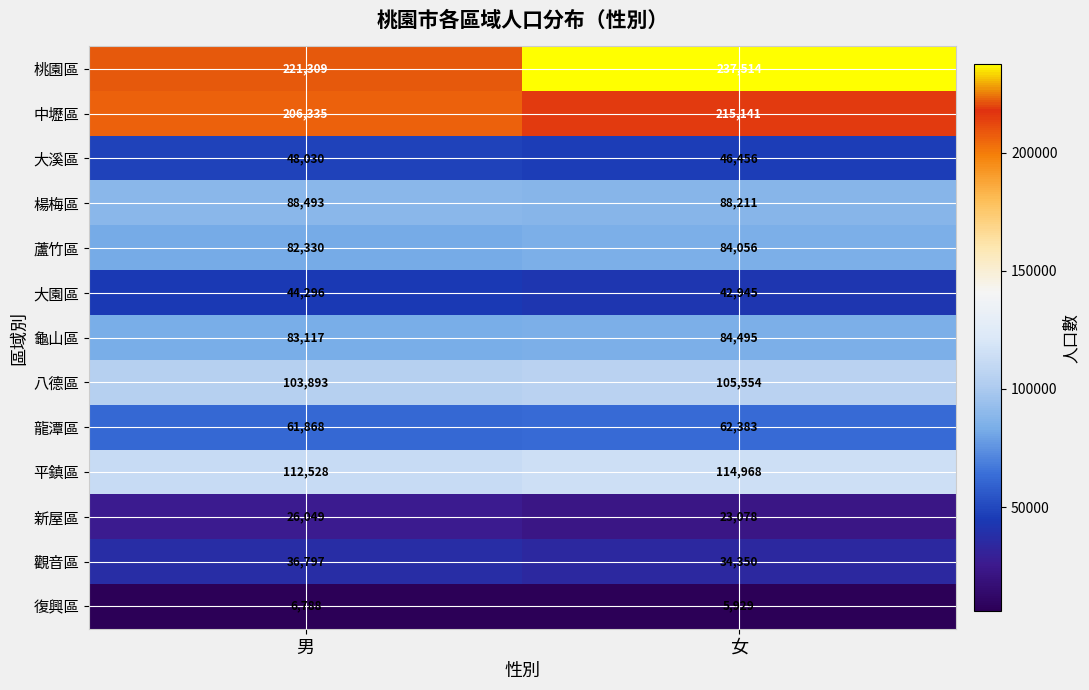

What is the maximum value for 平鎮區?

114968